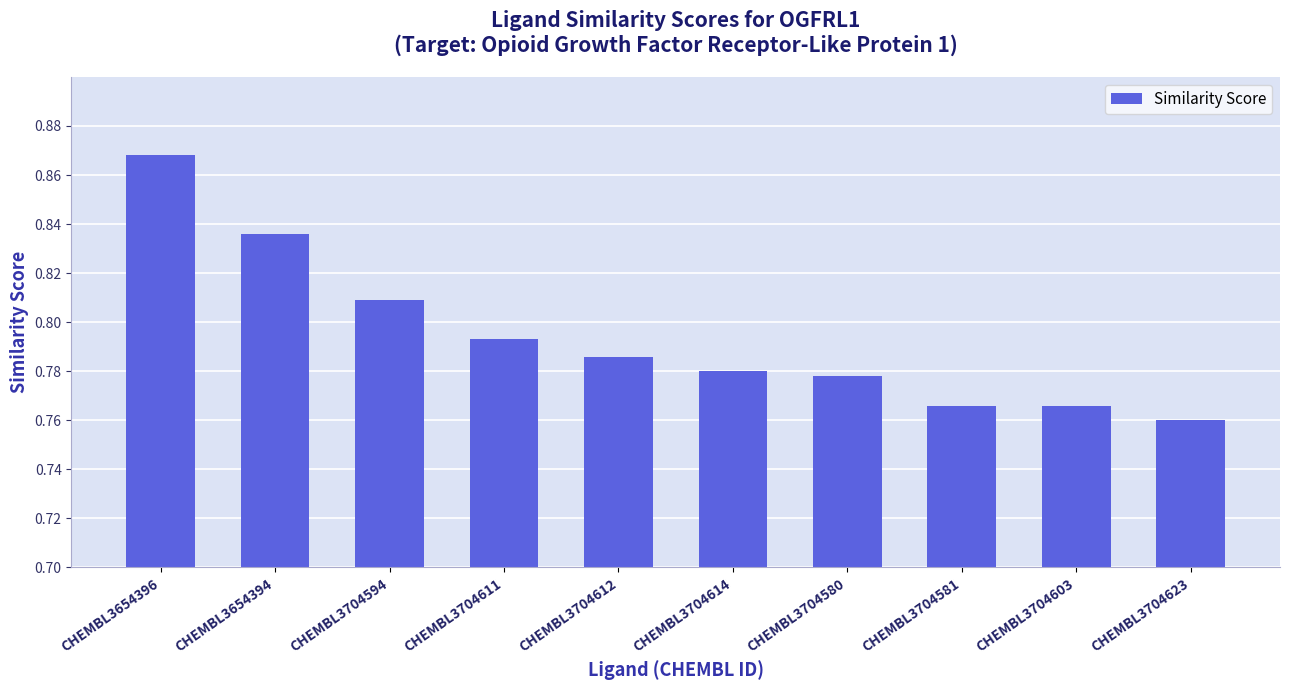

What is the label of the 2nd bar from the right?

CHEMBL3704603